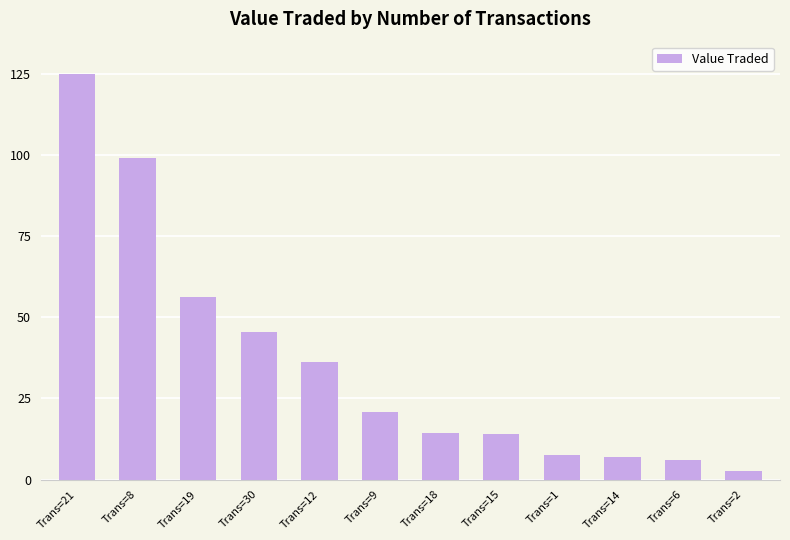

Where does the data first go above 20?

Trans=21